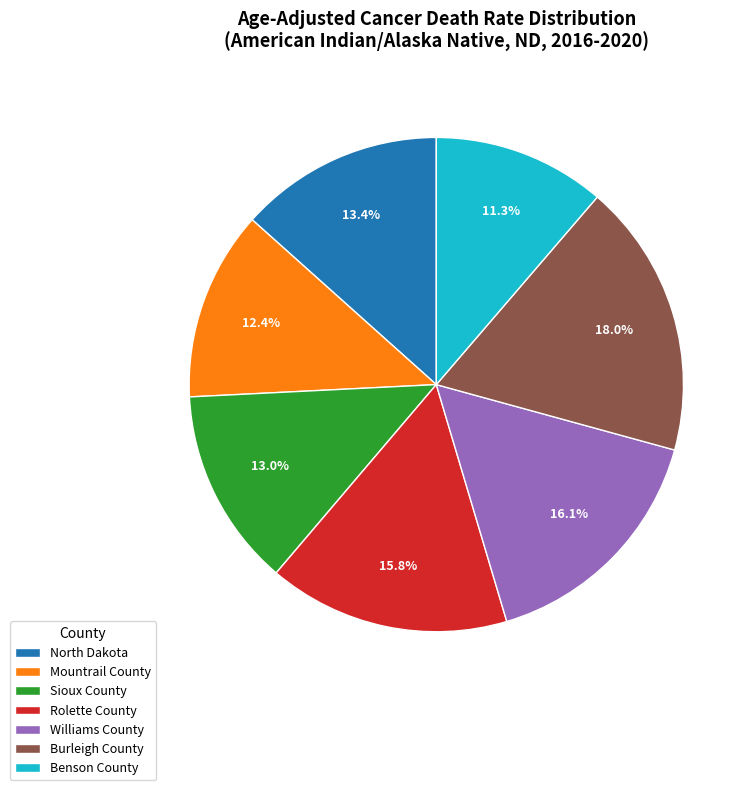

What is the ratio of the value at Sioux County to the value at Rolette County?

0.8